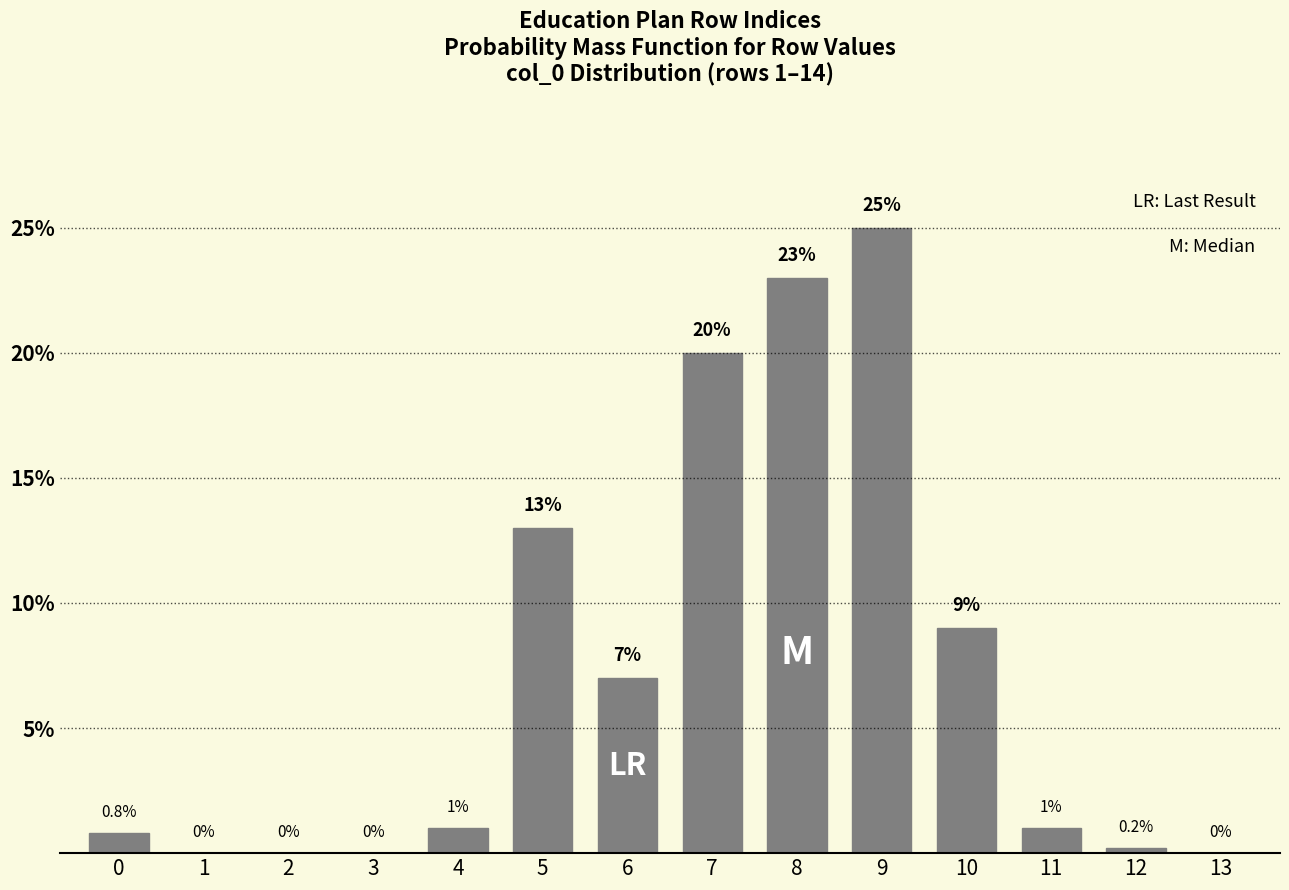

Reading left to right, list all the values displayed in this chart.

0=0.8	1=0.0	2=0.0	3=0.0	4=1.0	5=13.0	6=7.0	7=20.0	8=23.0	9=25.0	10=9.0	11=1.0	12=0.2	13=0.0